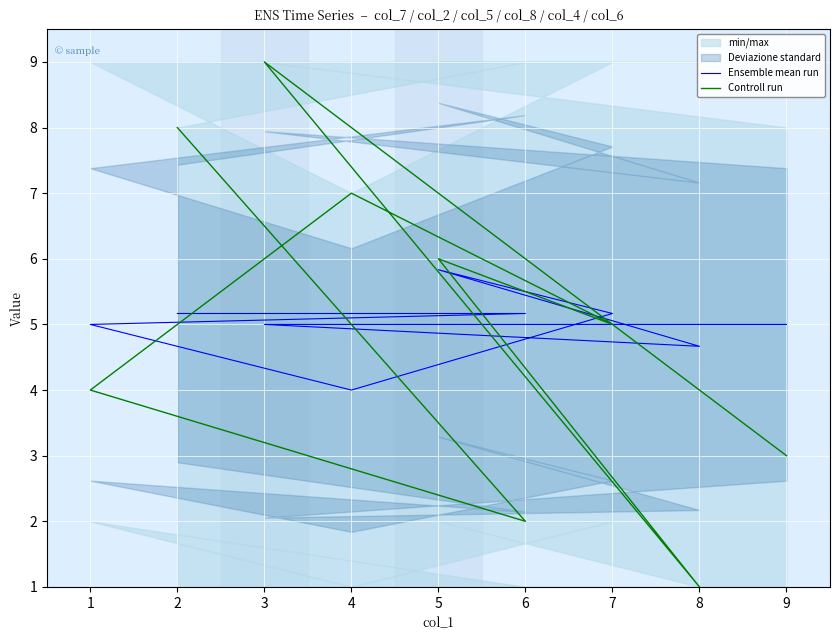

What is the sum of the Controll run values at 1 and 5?

10.0